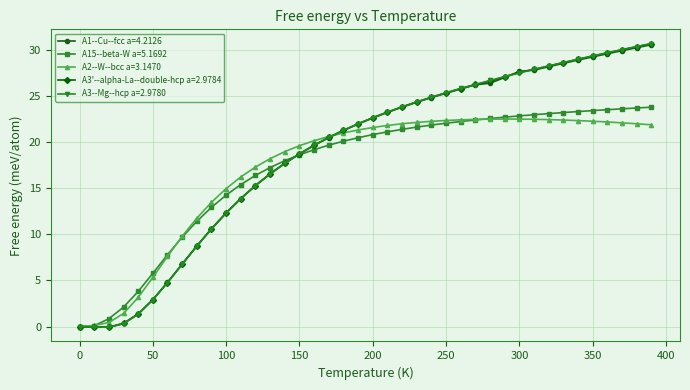

What is the maximum value for A15--beta-W a=5.1692?

23.8